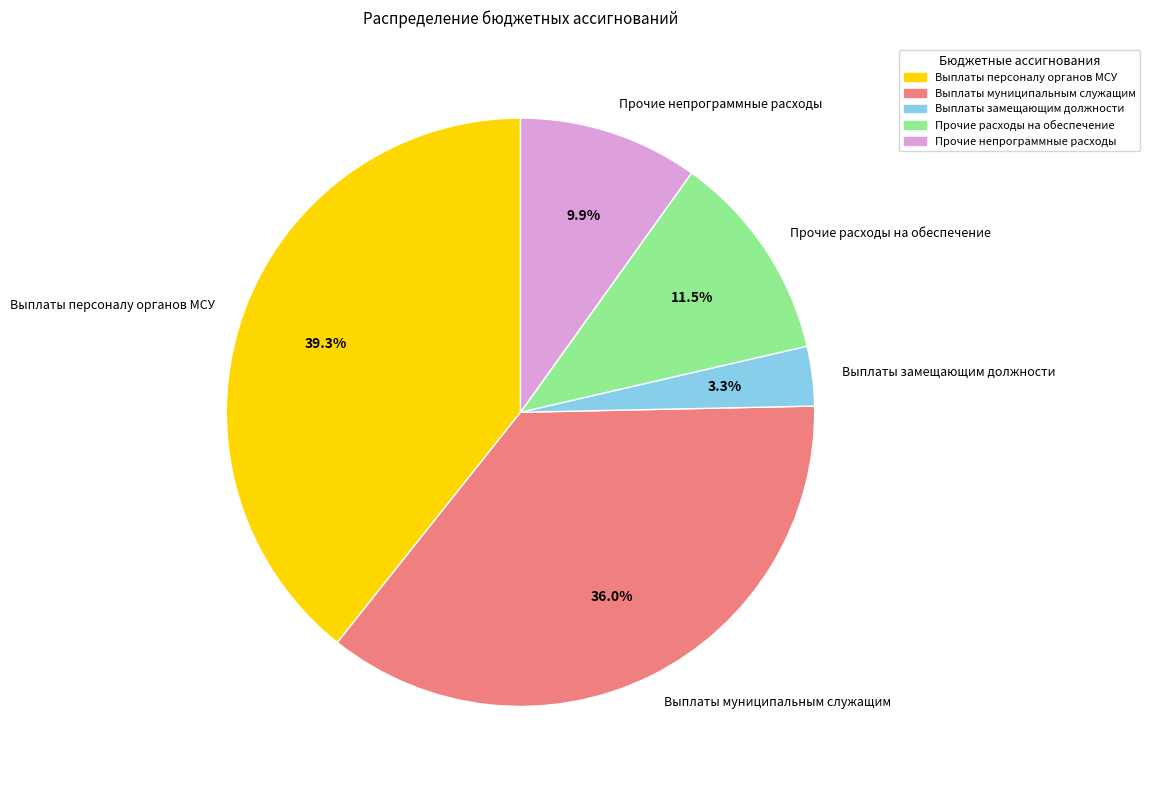

What is the total percentage of Прочие непрограммные расходы and Выплаты муниципальным служащим?

45.9%